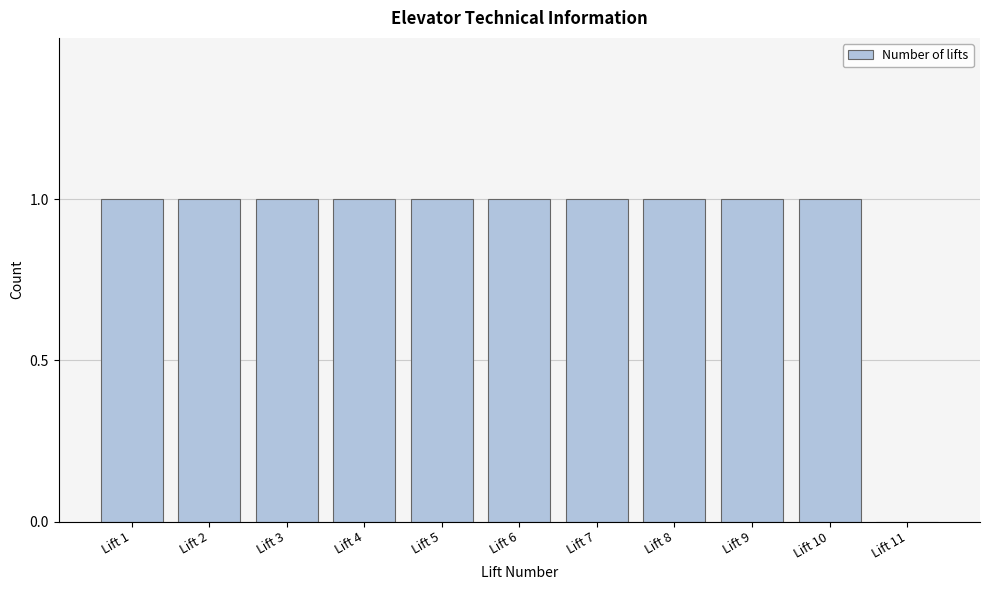

Reading left to right, list all the values displayed in this chart.

Lift 1=1	Lift 2=1	Lift 3=1	Lift 4=1	Lift 5=1	Lift 6=1	Lift 7=1	Lift 8=1	Lift 9=1	Lift 10=1	Lift 11=0